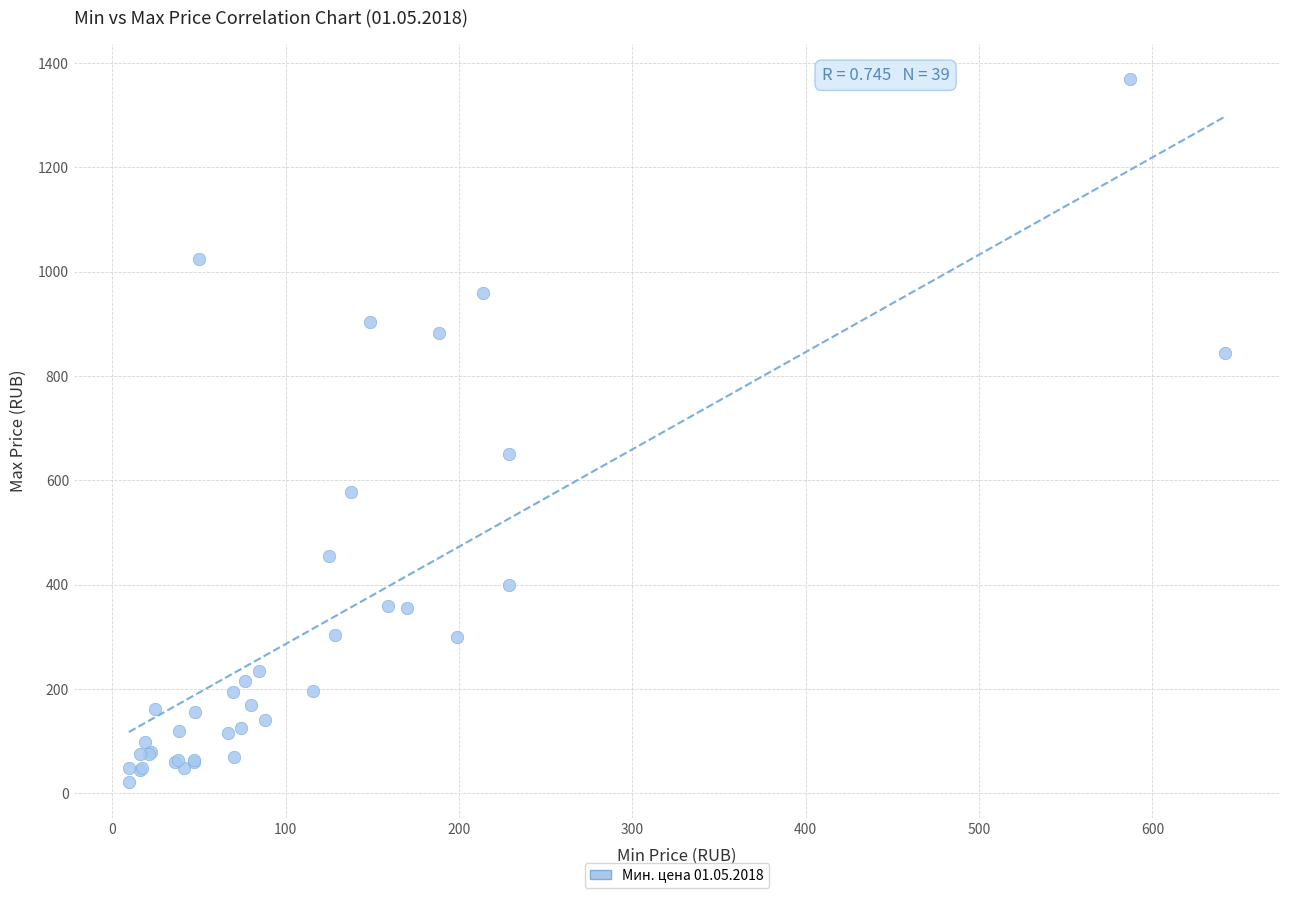

What Y value in the scatter plot is closest to 695?

650.0